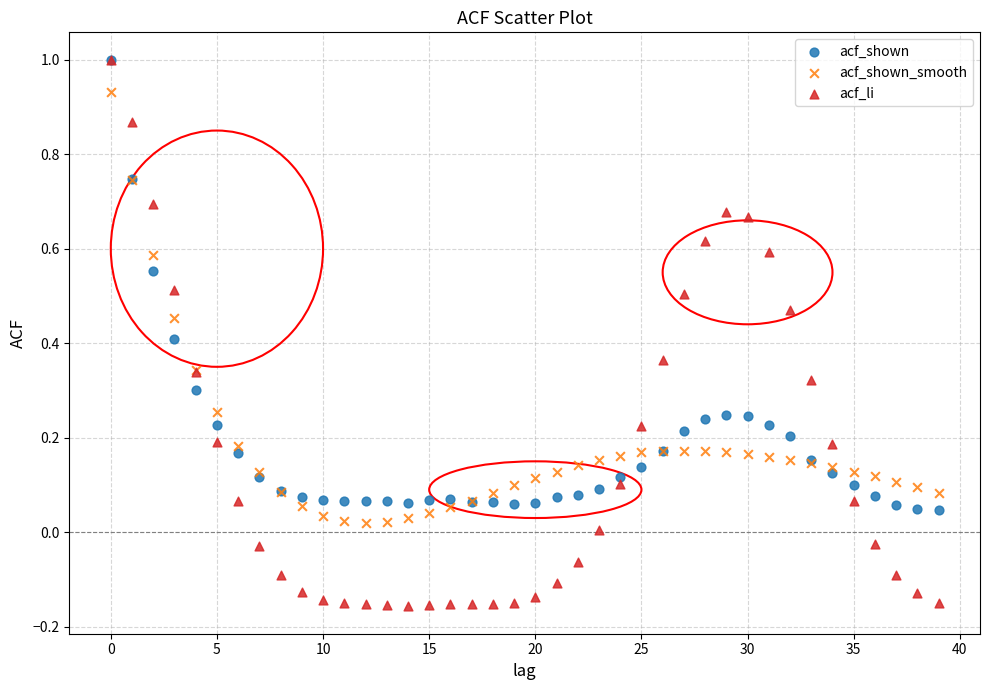

Which series contains the lowest Y value?

acf_li